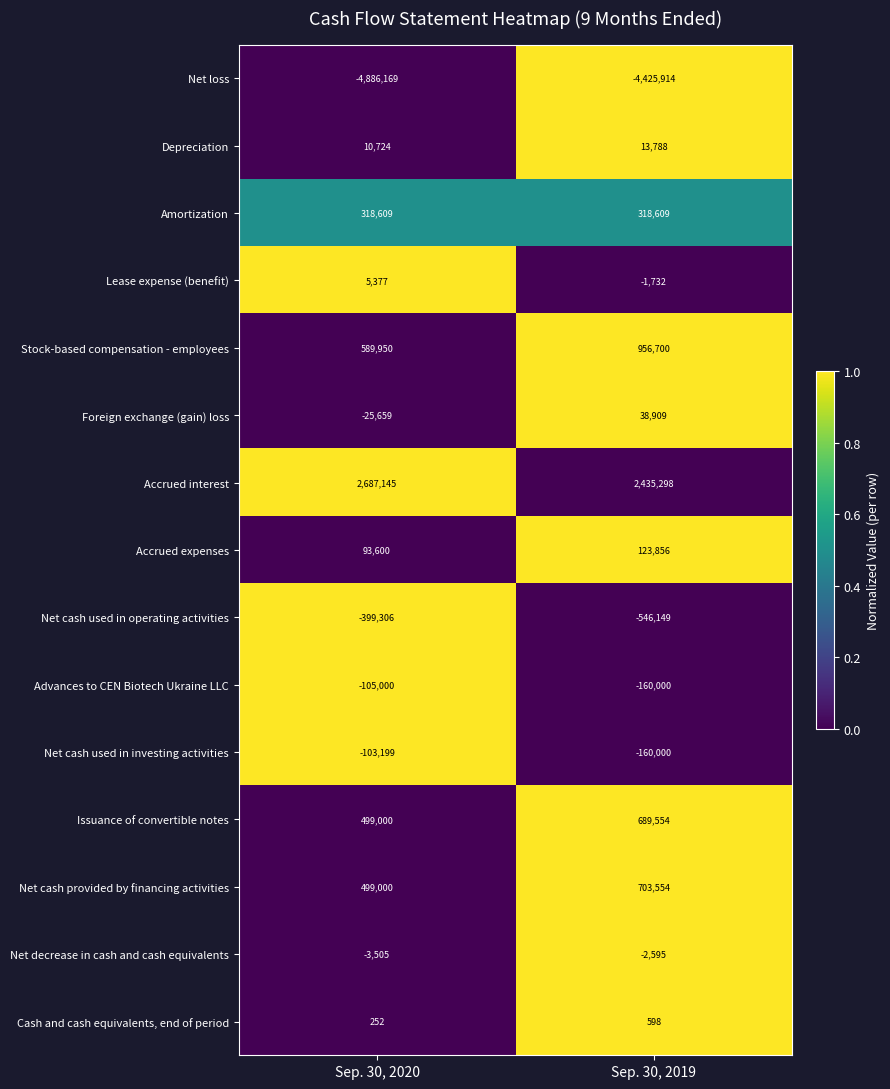

Which series changed the most between Sep. 30, 2020 and Sep. 30, 2019?

Net loss